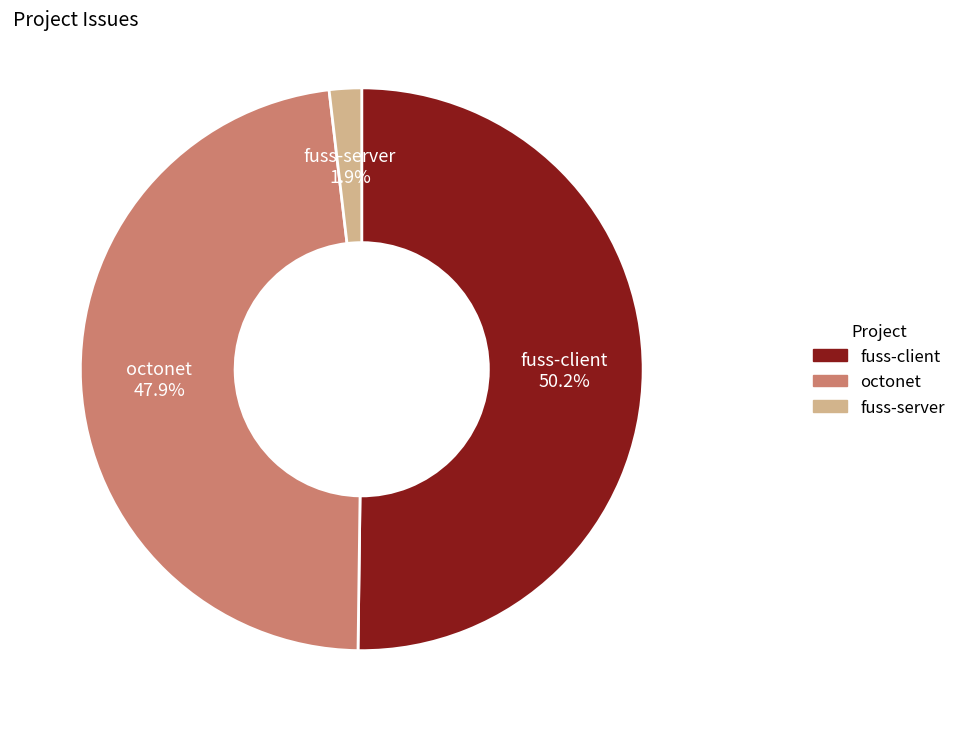

Which has a higher value, fuss-client or fuss-server?

fuss-client